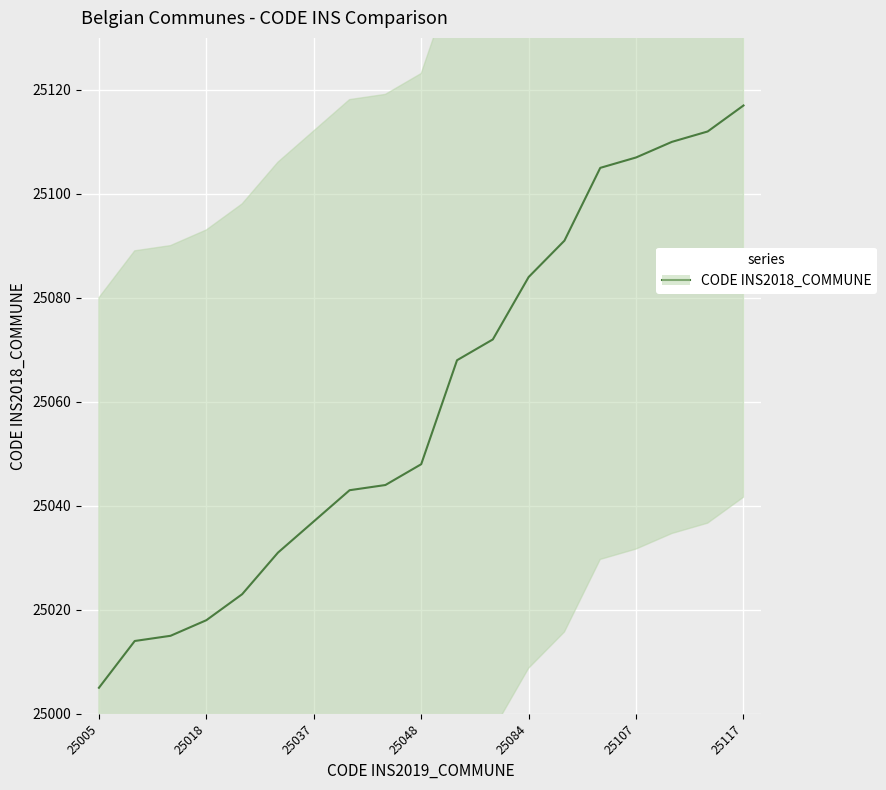

At which category does the chart reach its minimum across all series?

25005